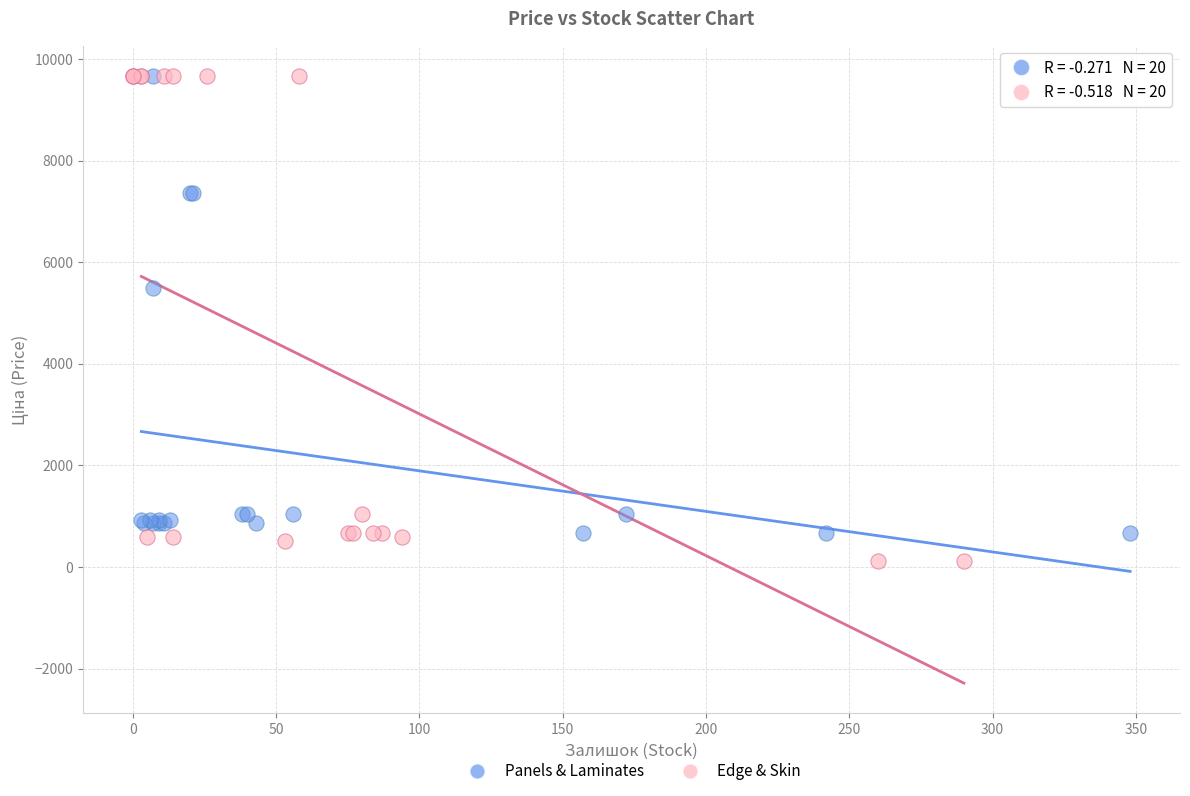

Which series contains the lowest Y value?

Edge & Skin